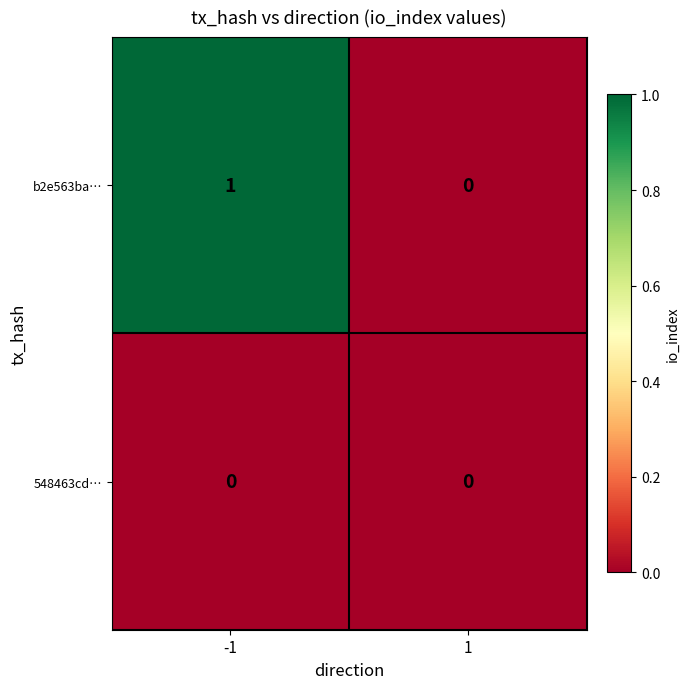

At -1, list the series in order from smallest to largest.

548463cd…, b2e563ba…